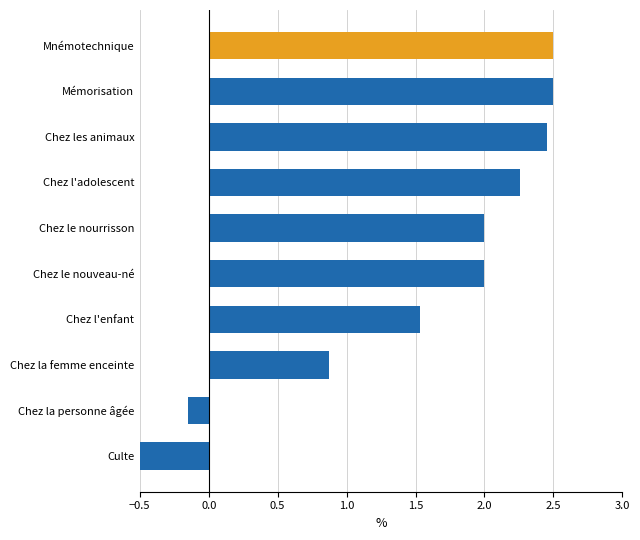

What is the difference between the maximum and minimum values?

3.0